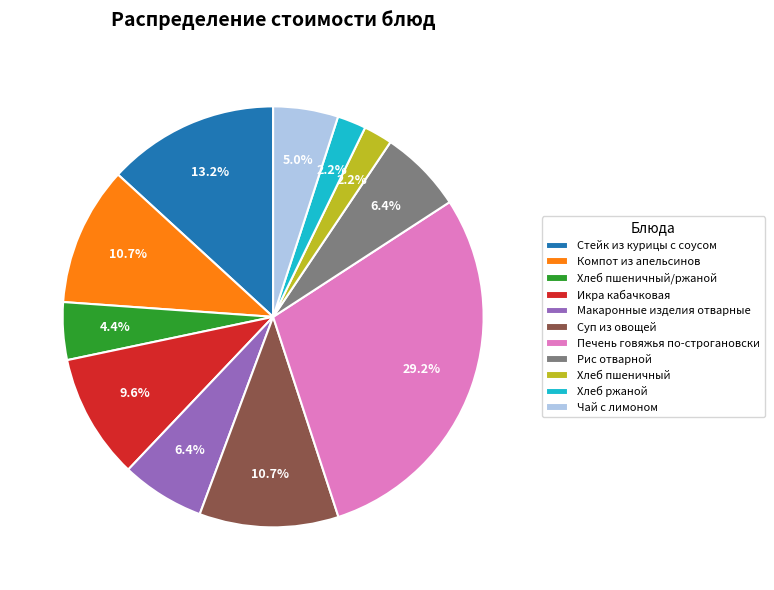

Between Стейк из курицы с соусом and Печень говяжья по-строгановски, which is larger?

Печень говяжья по-строгановски